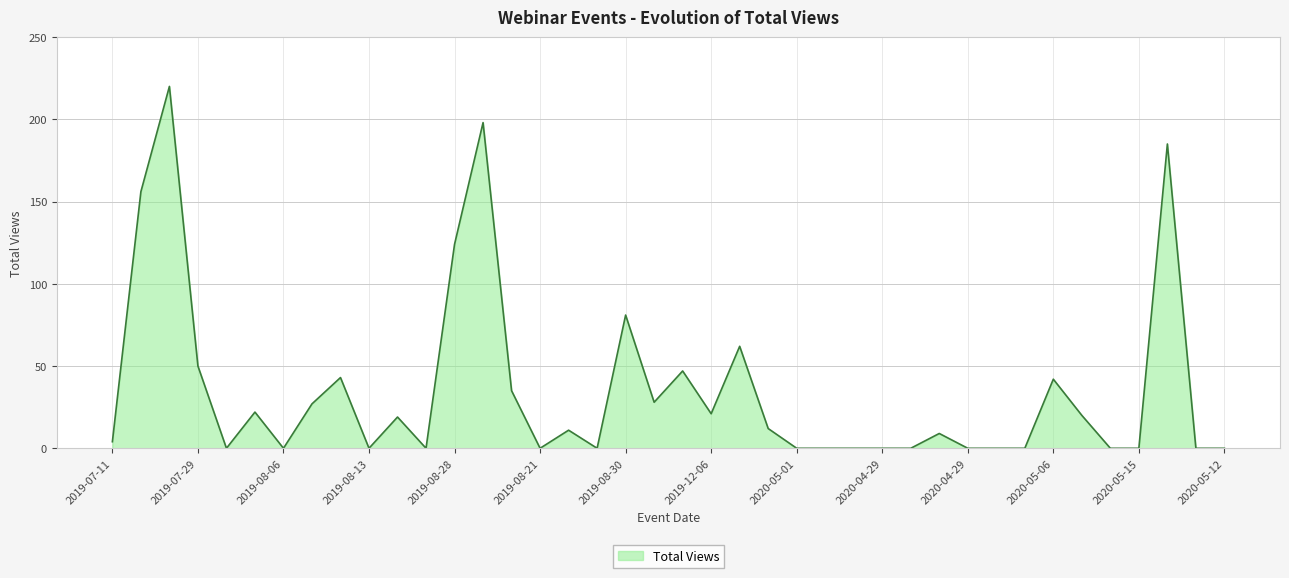

What is the difference between the maximum and minimum values?

220